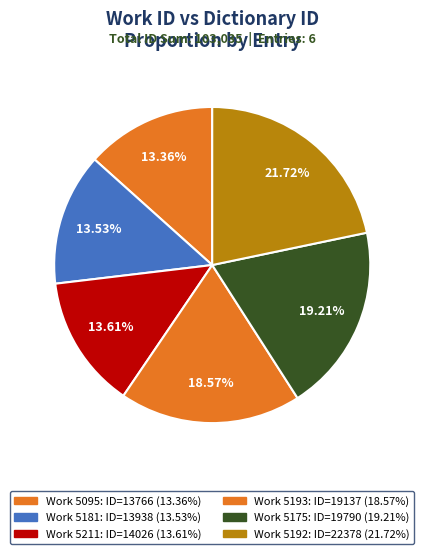

Is there any slice that represents more than half of the pie?

No